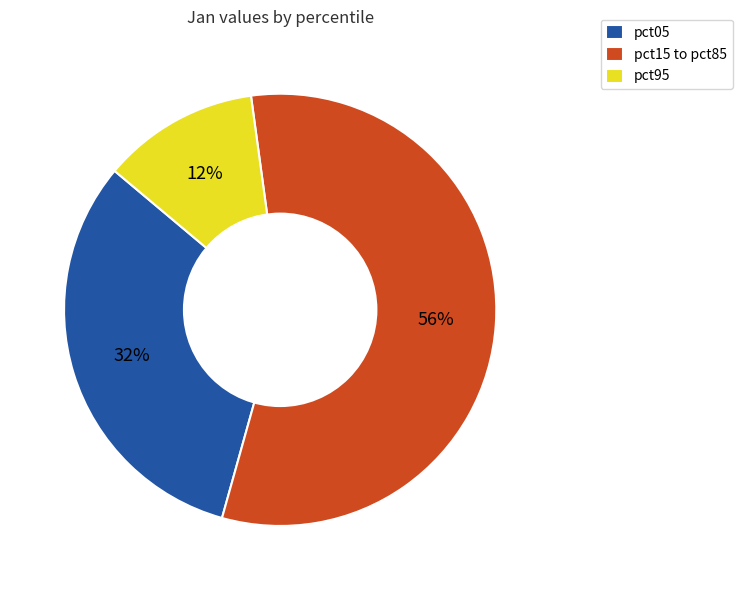

What percentage is the pct95 slice, to the nearest percent?

12%